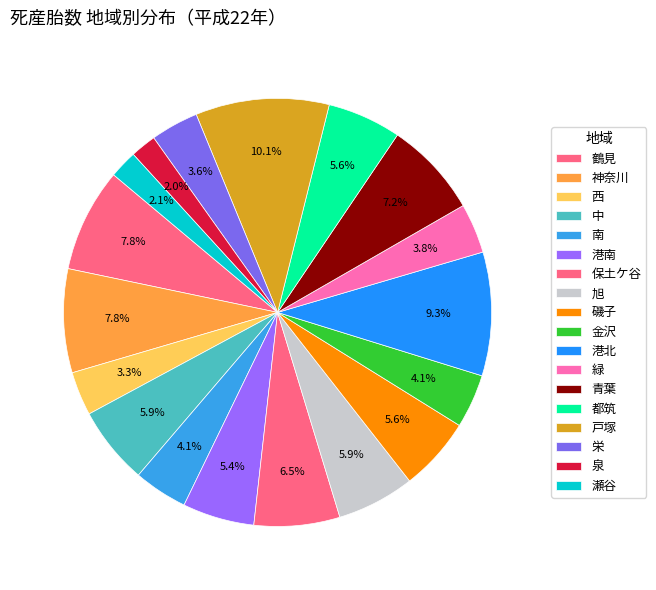

Between 青葉 and 保土ケ谷, which is larger?

青葉